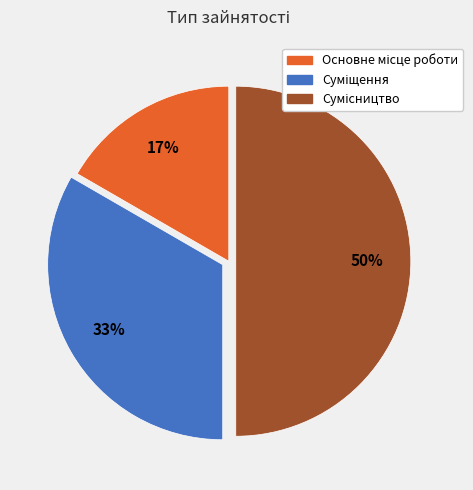

How many segments does this pie chart have?

3